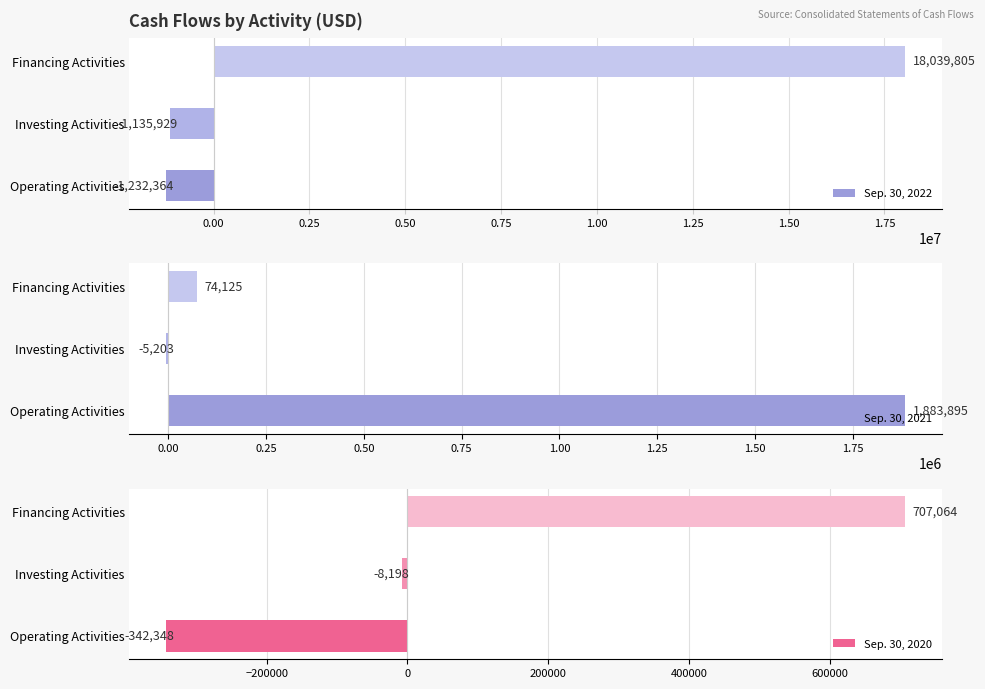

Does the chart contain stacked bars?

No